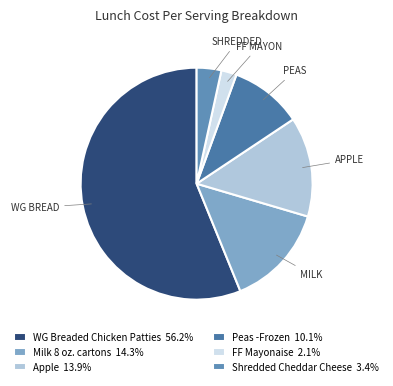

Is it true that Shredded Cheddar Cheese is 17% of the pie?

False